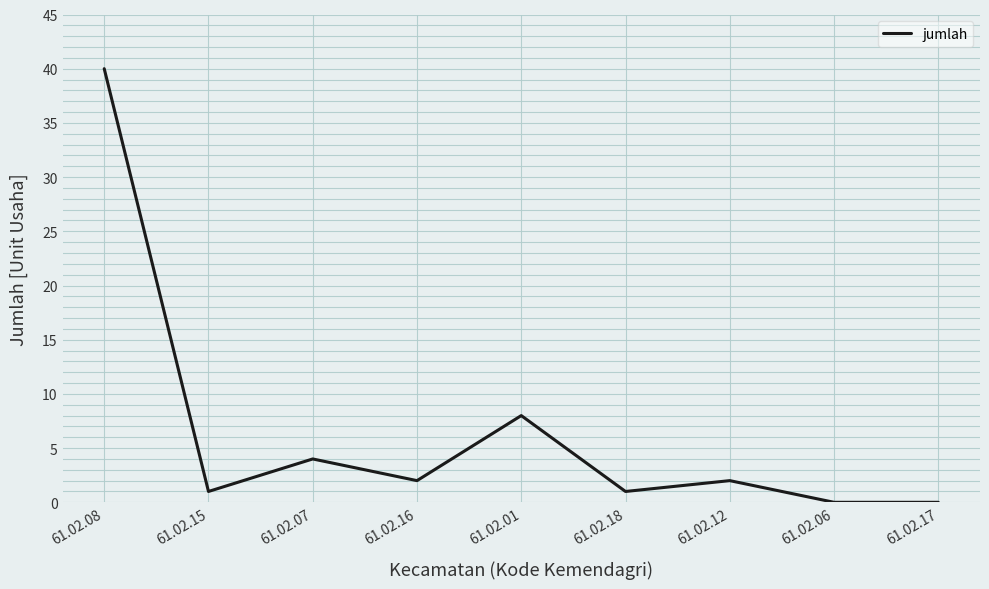

Which label corresponds to the largest value in the chart?

61.02.08